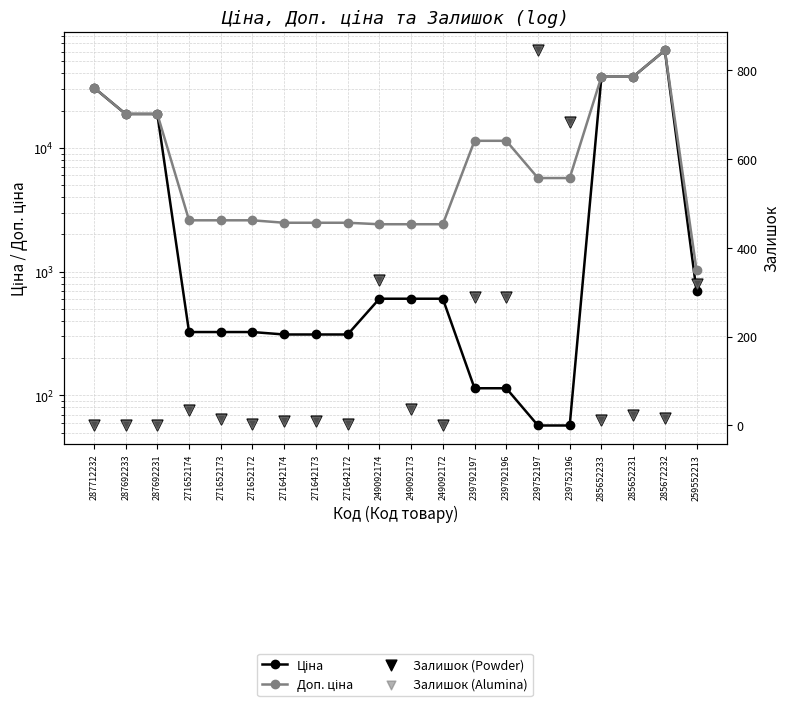

At which category is the sum across all series the highest?

285672232